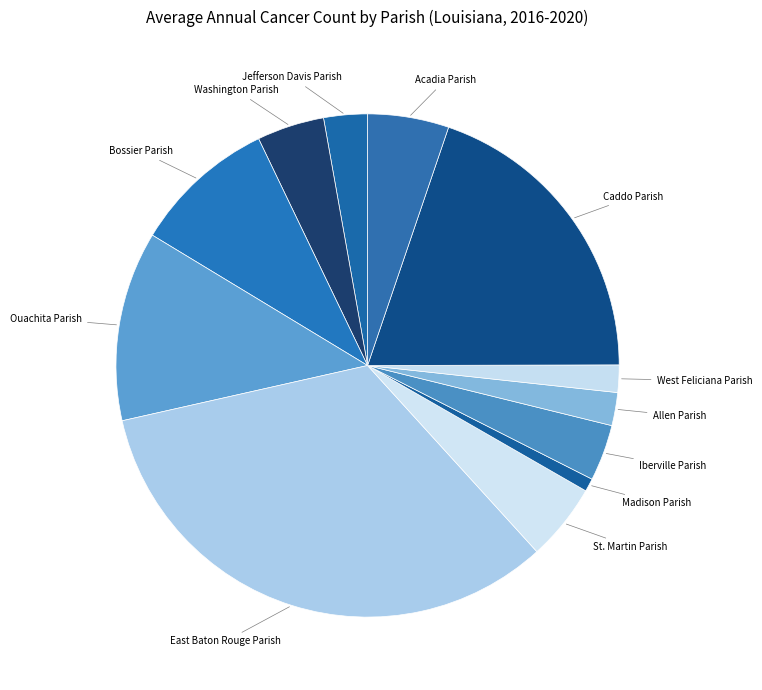

How many slices are in this pie chart?

12